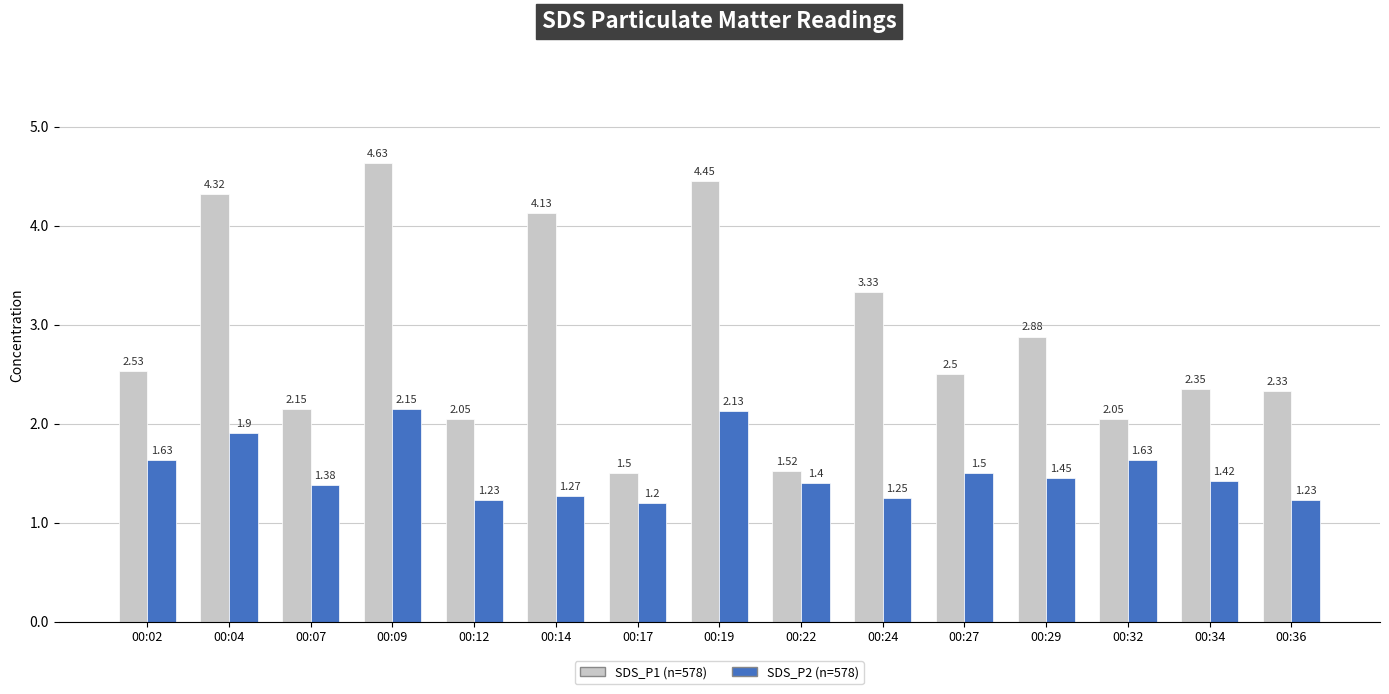

What is the difference between the highest and lowest values at 00:12?

0.8